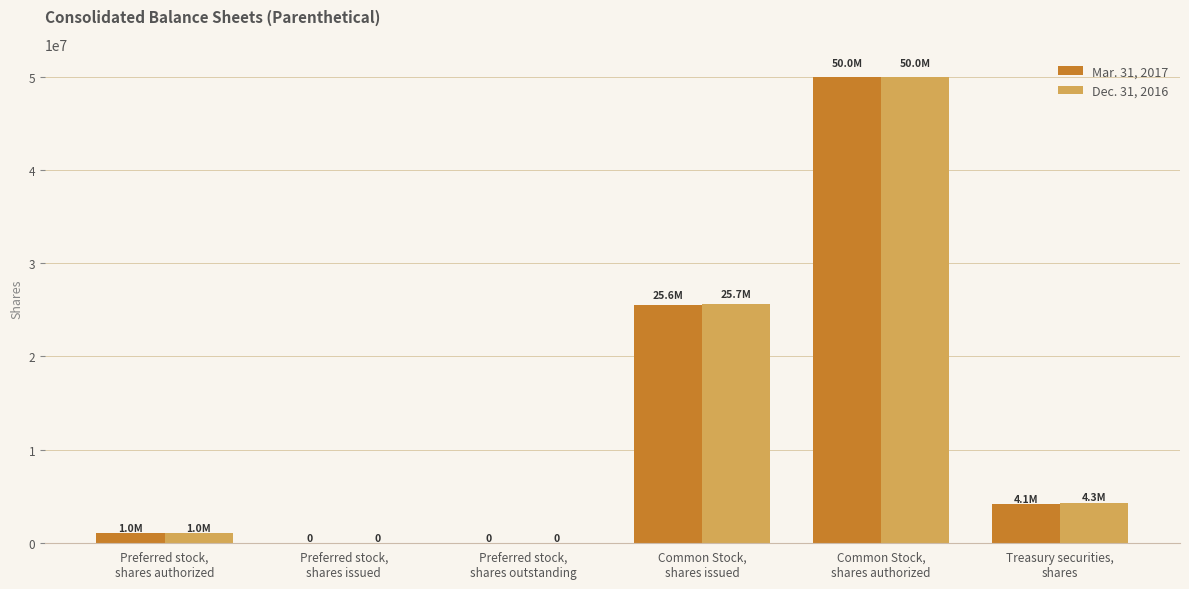

How many categories are shown in the chart?

6